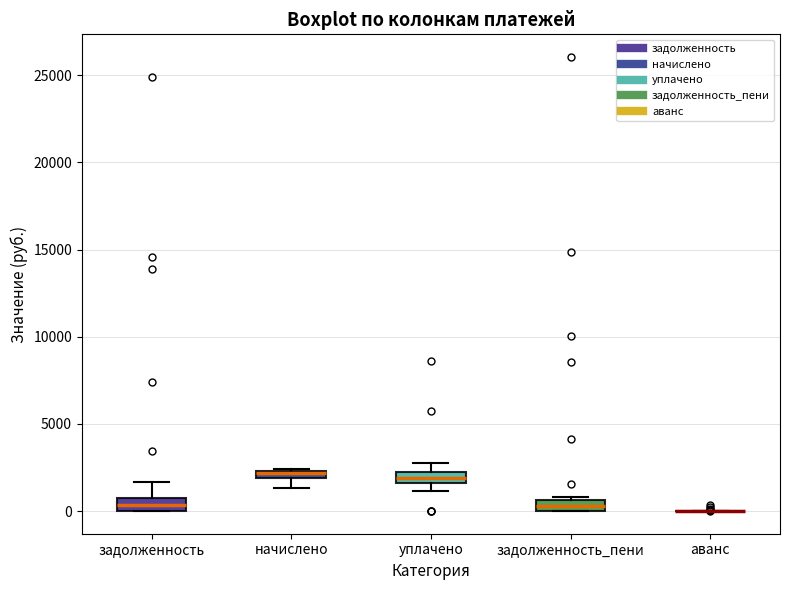

Where is the upper edge of the box for задолженность on the y-axis? The values are not printed on the chart, so give them approximately, as read against the axis.

1000